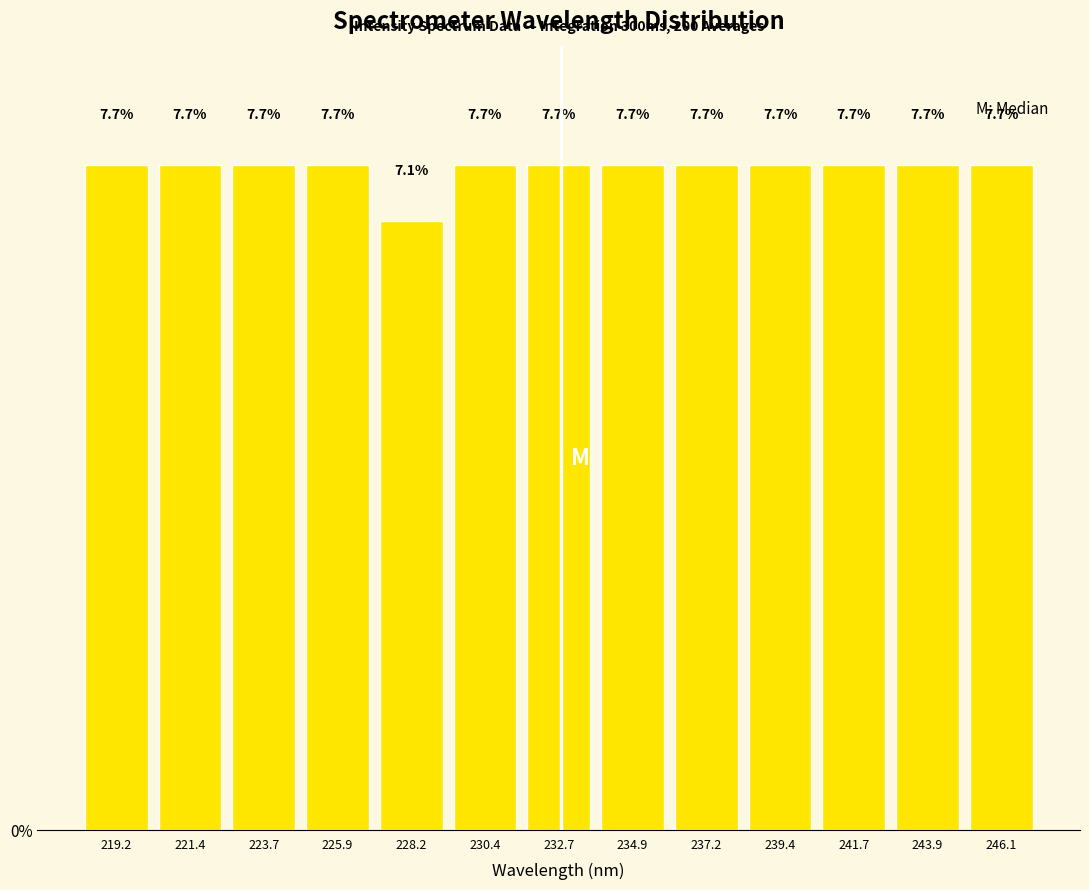

Reading left to right, list every bar in this chart as the range it spans on the x-axis followed by its height. The bar edges are not printed on the chart, so give them approximately, as read against the axis.

218.0 to 220.5: 7.7
220.5 to 222.5: 7.7
222.5 to 225.0: 7.7
225.0 to 227.0: 7.7
227.0 to 229.5: 7.1
229.5 to 231.5: 7.7
231.5 to 234.0: 7.7
234.0 to 236.0: 7.7
236.0 to 238.5: 7.7
238.5 to 240.5: 7.7
240.5 to 243.0: 7.7
243.0 to 245.0: 7.7
245.0 to 247.5: 7.7